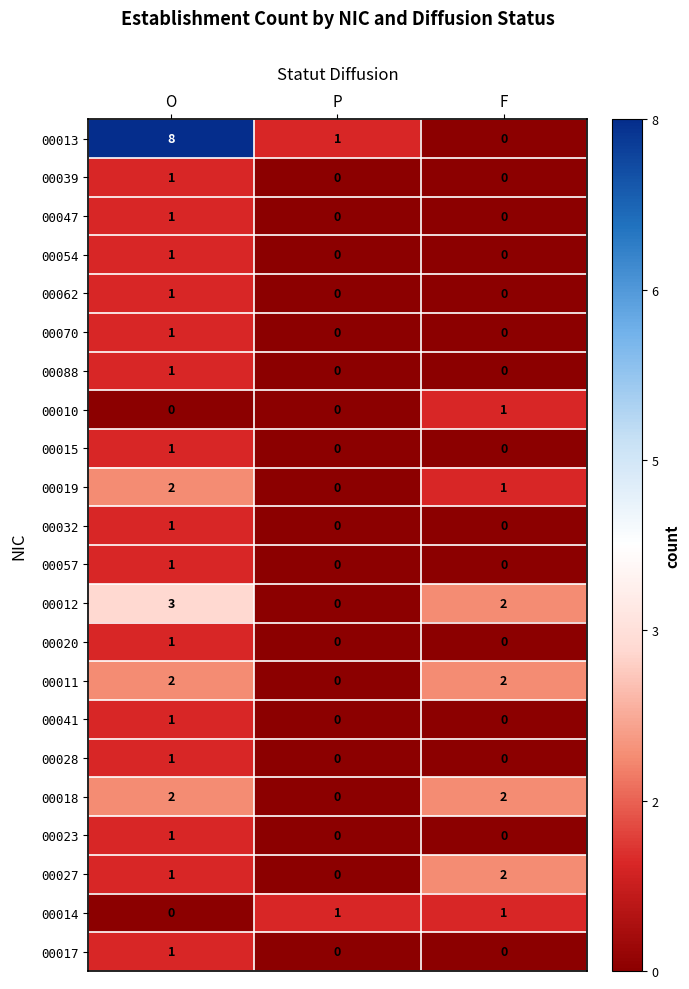

How many positive values does the 00088 series have?

1